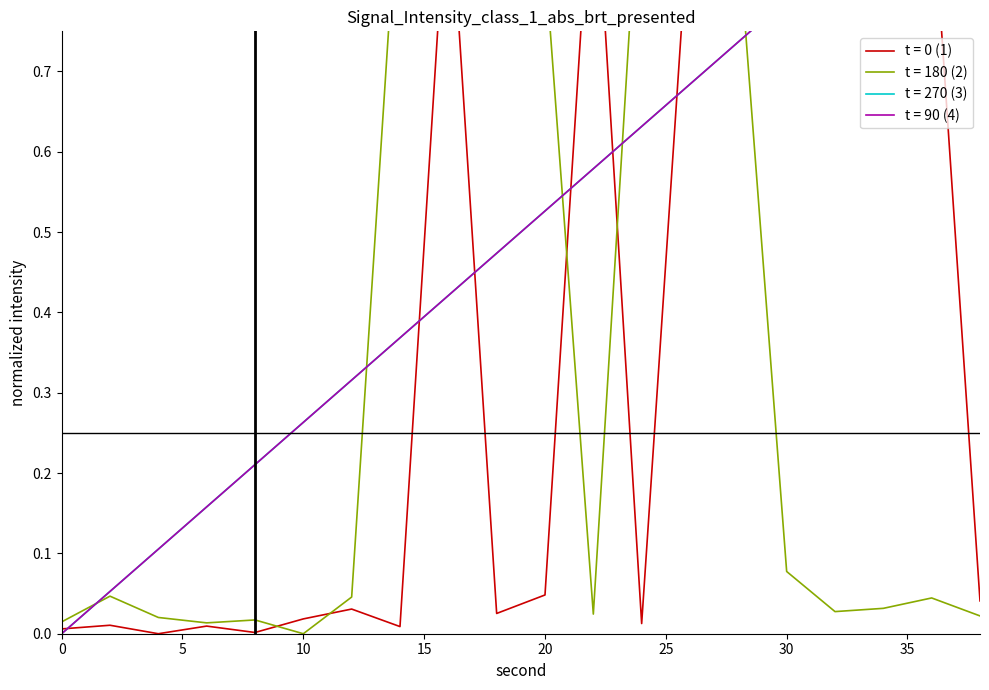

The intensity(dBm) [s0-s19] series shows 0.0 at 14. True or false?

False